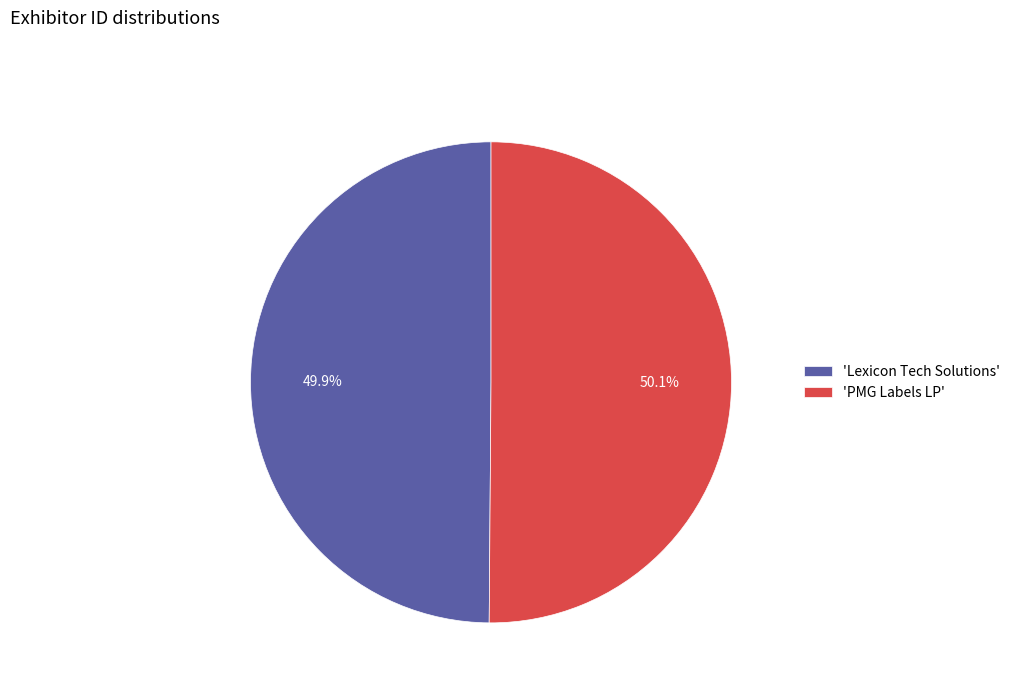

Is there a majority slice in this chart?

Yes